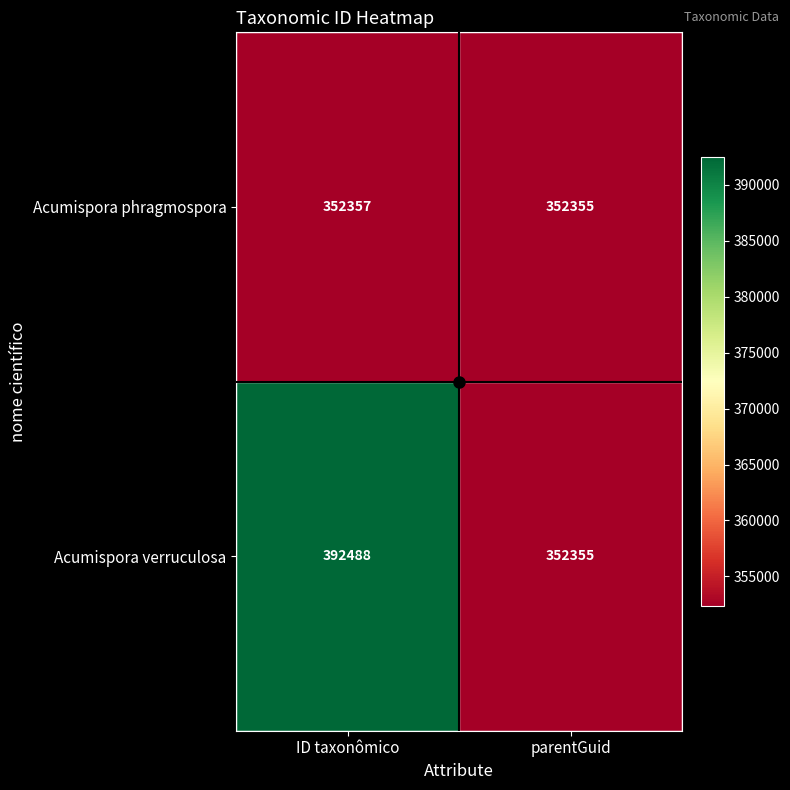

Which category has the lowest value in the Acumispora phragmospora series?

parentGuid